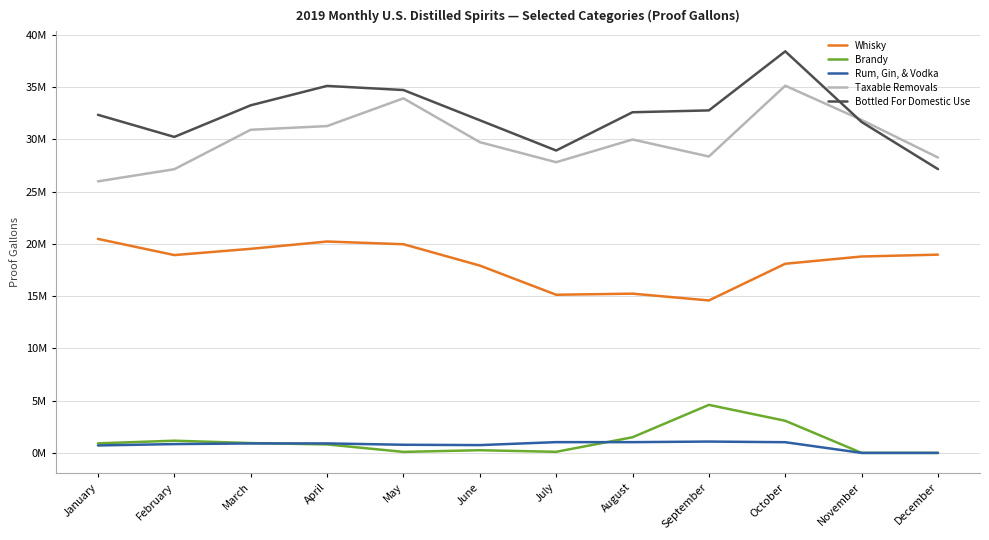

Does the chart have visible grid lines?

Yes